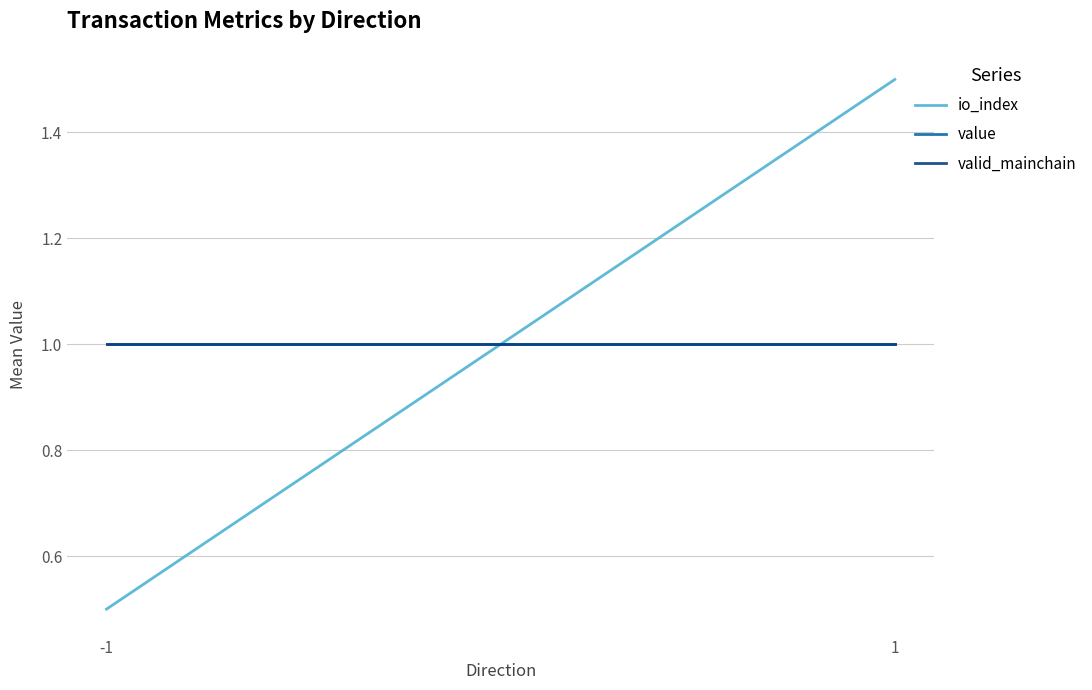

Which label corresponds to the largest value in the chart?

1